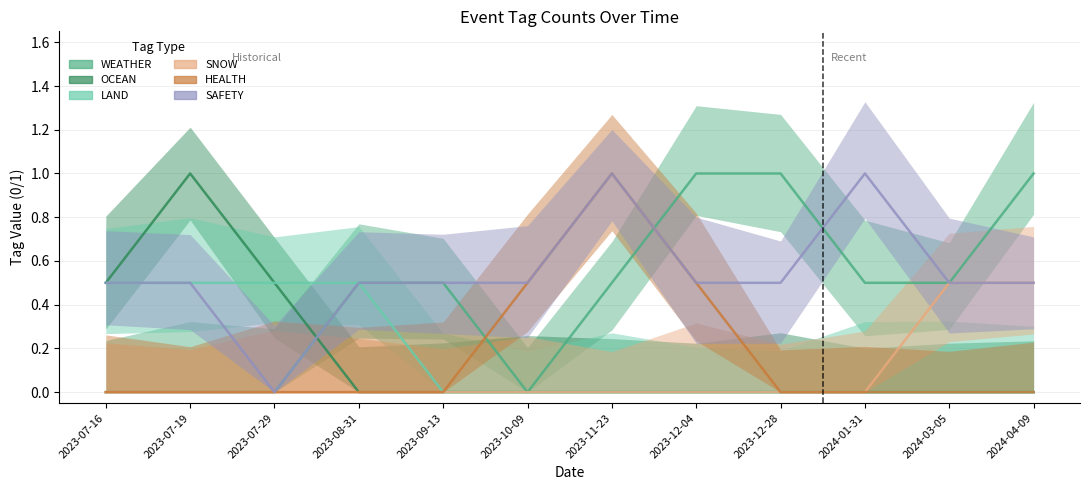

What position from the left is 2023-09-13?

5